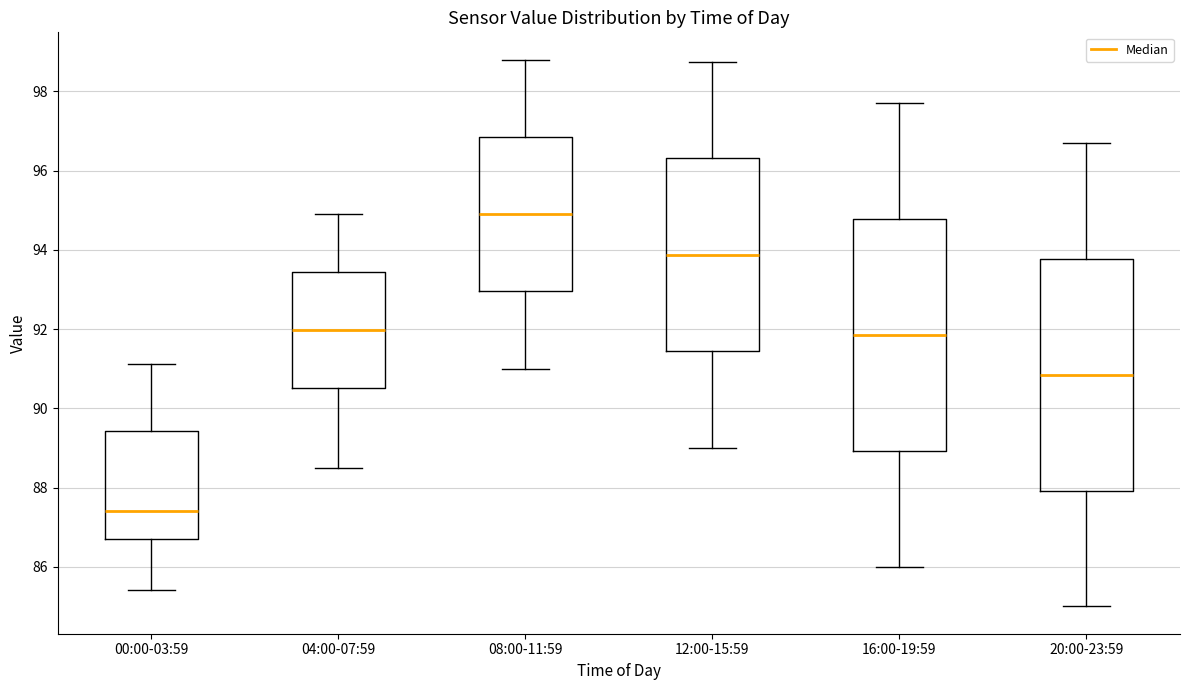

Which box's median line is the highest?

08:00-11:59